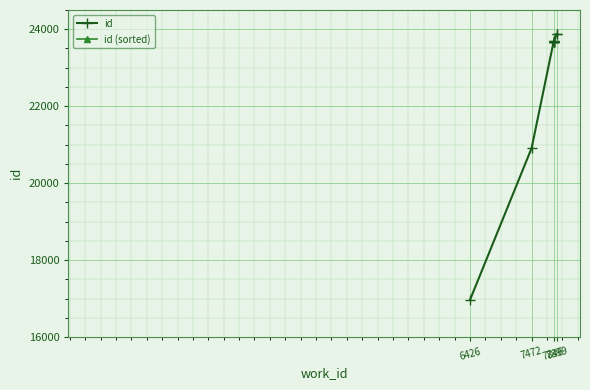

True or false: id and id (sorted) cross at least once.

False